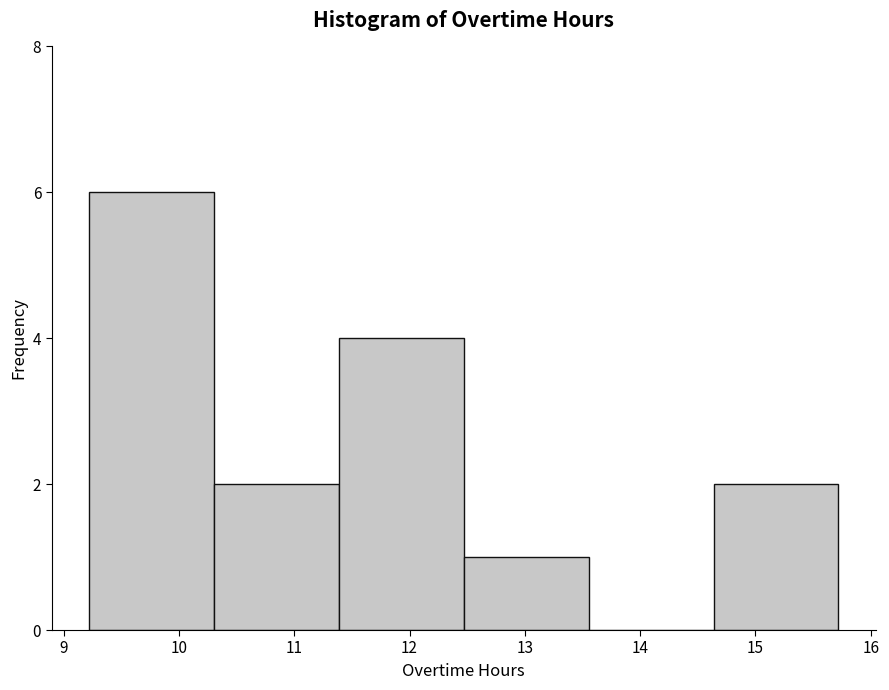

Reading left to right, transcribe this chart: for each bar, give the range it covers on the x-axis and its height. Neither the bar edges nor the heights are printed on the chart, so give them approximately, as read against the axes.

9.2 to 10.3: 6
10.3 to 11.4: 2
11.4 to 12.5: 4
12.5 to 13.6: 1
13.6 to 14.6: 0
14.6 to 15.7: 2